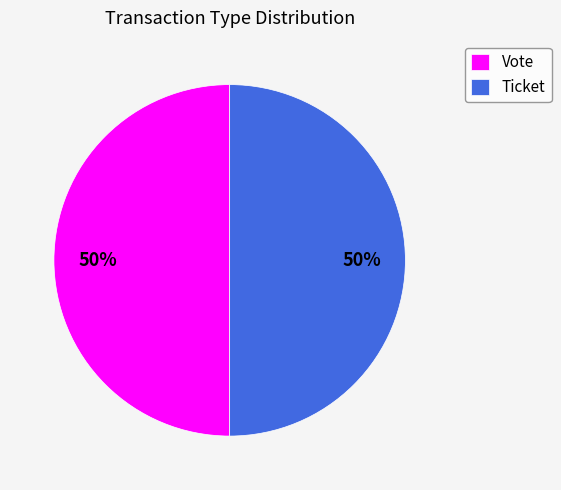

Do Vote and Ticket together represent more than half of the pie?

Yes